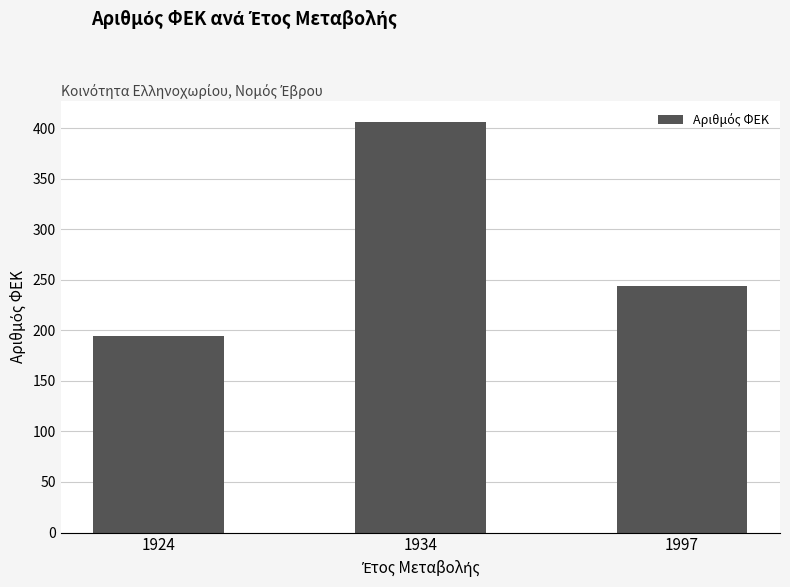

Reading left to right, transcribe all the data shown in this chart.

1924=194	1934=406	1997=244